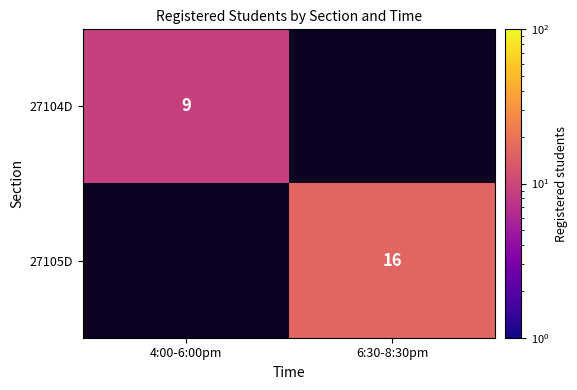

How many categories are shown in the chart?

2